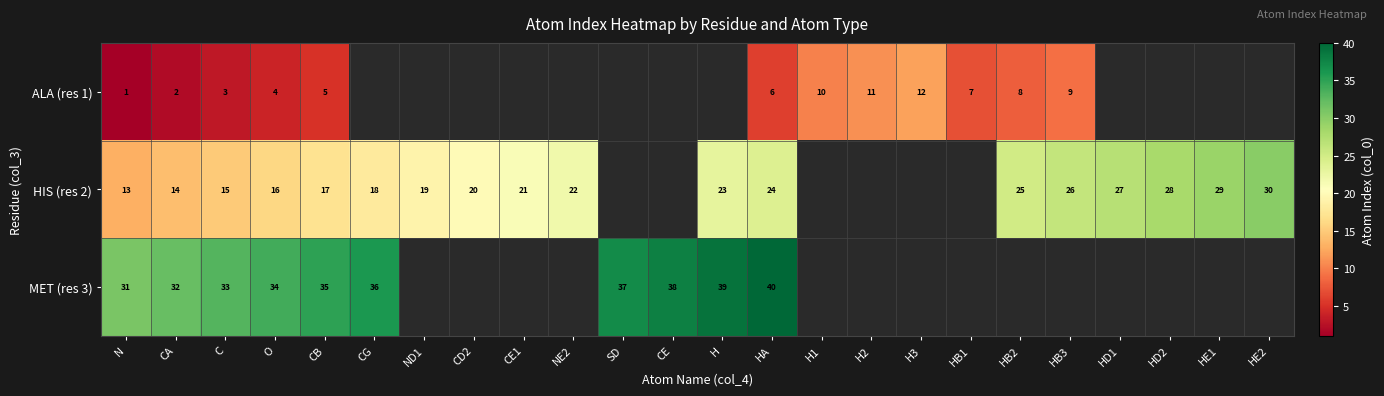

At which category is the sum across all series the highest?

HA